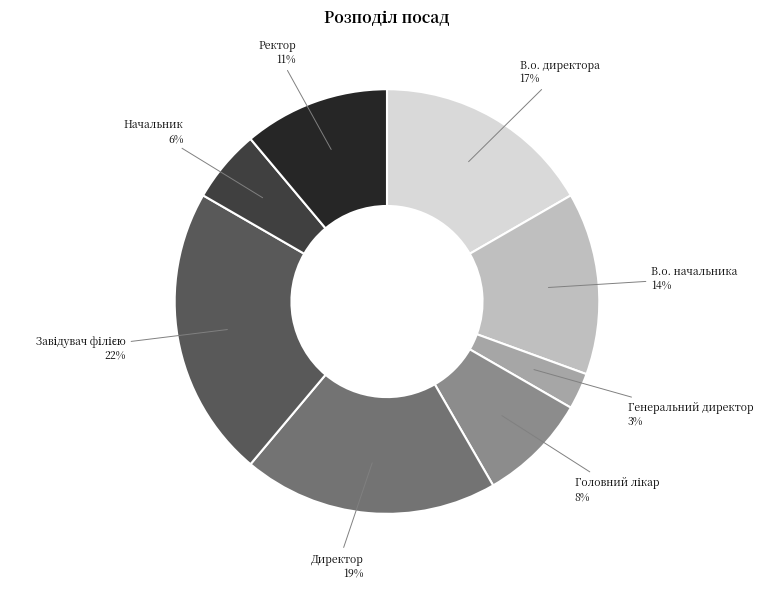

Between Начальник and В.о. начальника, which is larger?

В.о. начальника